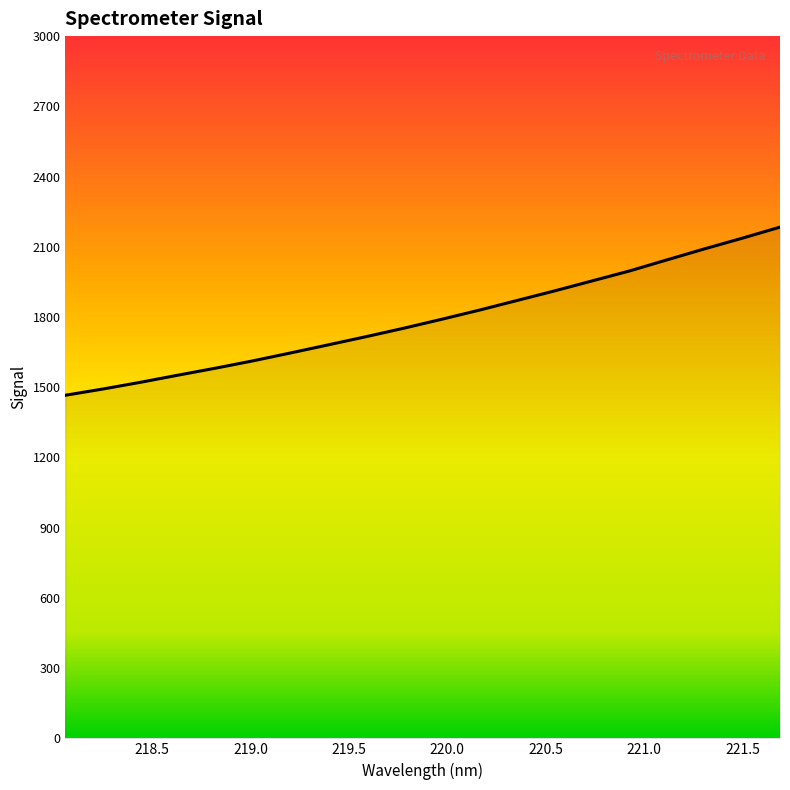

What is the sum of all values?

35833.3